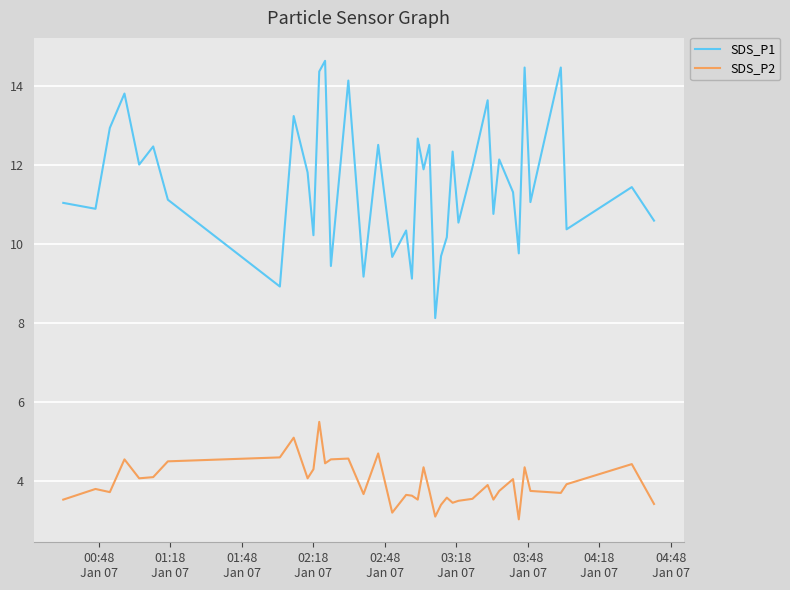

True or false: SDS_P1 and SDS_P2 cross at least once.

False